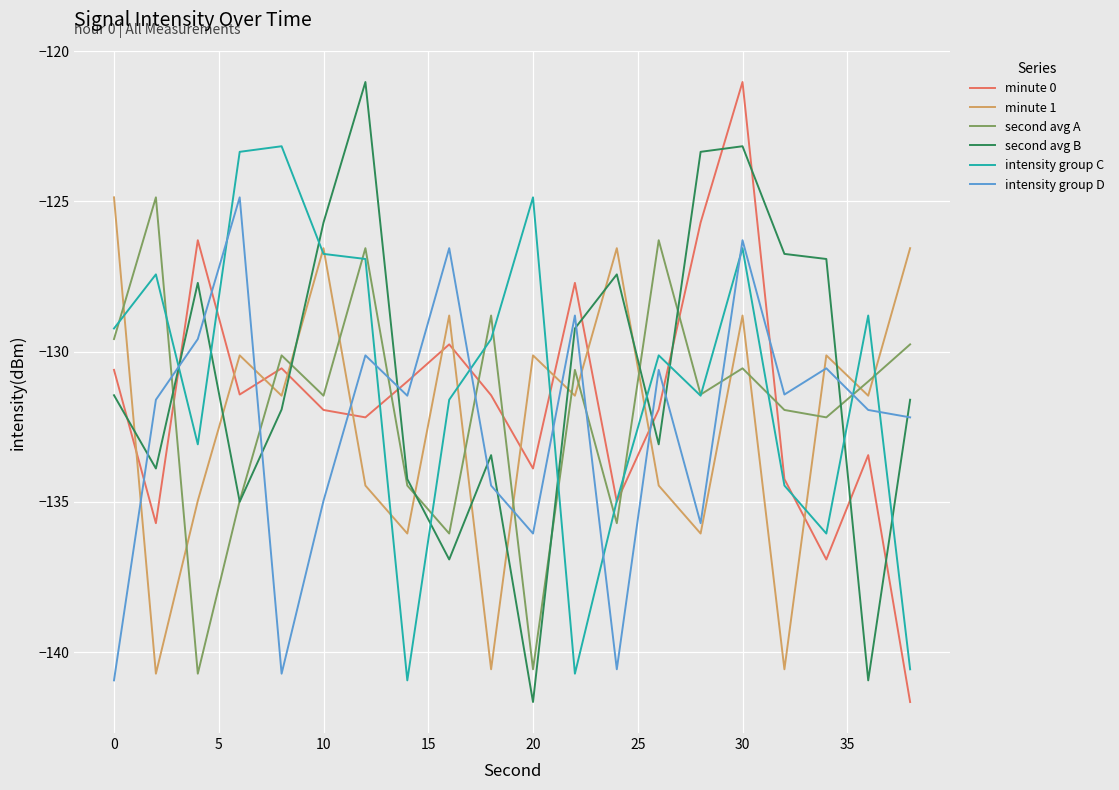

What is the average value of the intensity group D series?

-132.5